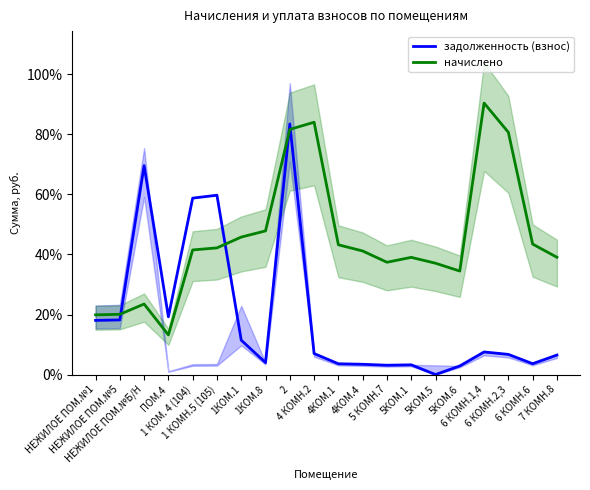

List the labels in order of начислено value, largest first.

6 КОМН.1,4, 4 КОМН.2, 2, 6 КОМН.2,3, 1КОМ.8, 1КОМ.1, 6 КОМН.6, 4КОМ.1, 1 КОМН.5 (105), 1 КОМ. 4 (104), 4КОМ.4, 7 КОМН.8, 5КОМ.1, 5 КОМН.7, 5КОМ.5, 5КОМ.6, НЕЖИЛОЕ ПОМ.№Б/Н, НЕЖИЛОЕ ПОМ.№5, НЕЖИЛОЕ ПОМ.№1, ПОМ.4